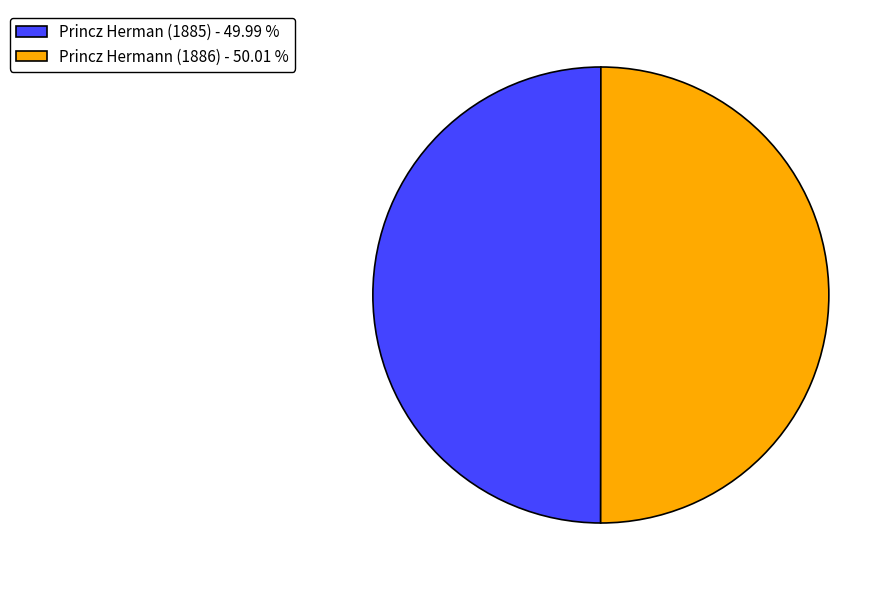

Do Princz Hermann (1886) - 50.01 % and Princz Herman (1885) - 49.99 % together represent more than half of the pie?

Yes